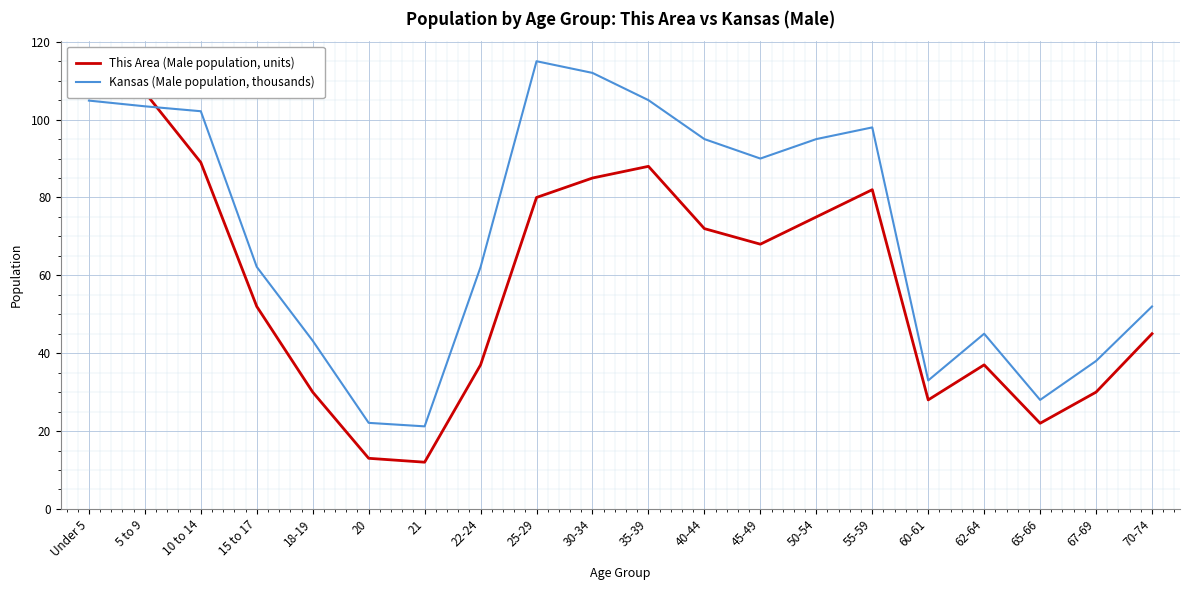

List the labels in order of Kansas (Male population, thousands) value, largest first.

25-29, 30-34, 35-39, Under 5, 5 to 9, 10 to 14, 55-59, 40-44, 50-54, 45-49, 15 to 17, 22-24, 70-74, 62-64, 18-19, 67-69, 60-61, 65-66, 20, 21